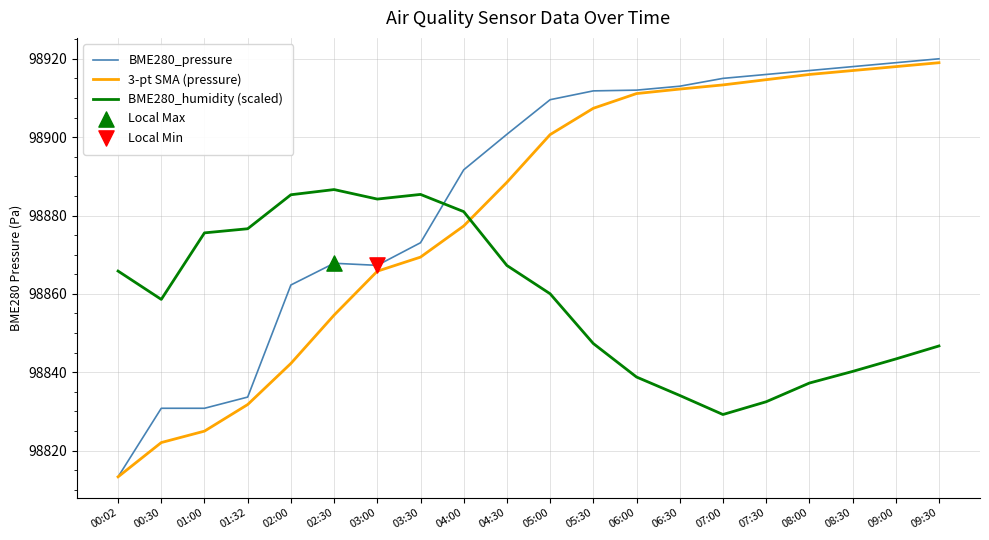

Which series has the largest total across all categories?

BME280_pressure